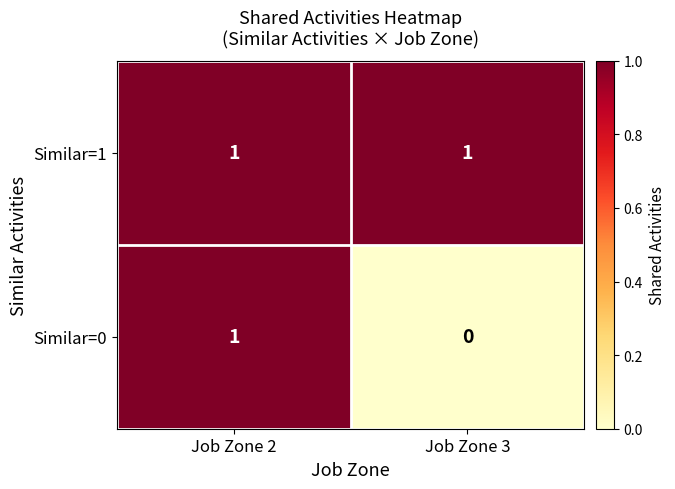

List the series in order of their overall mean, lowest first.

Similar=0, Similar=1